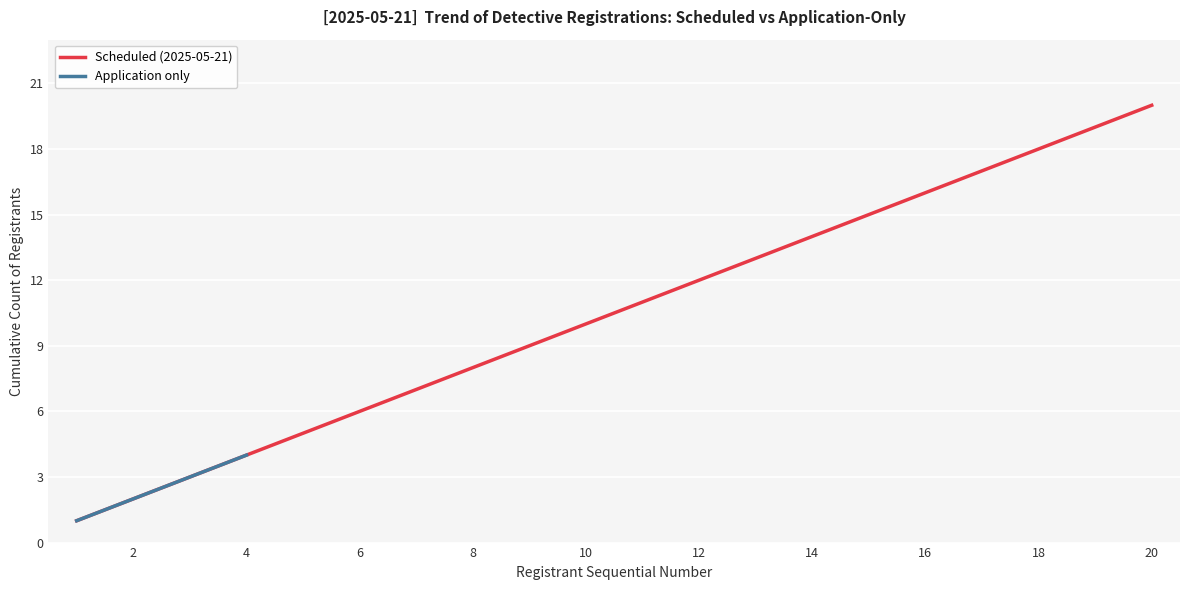

What is the average value?

10